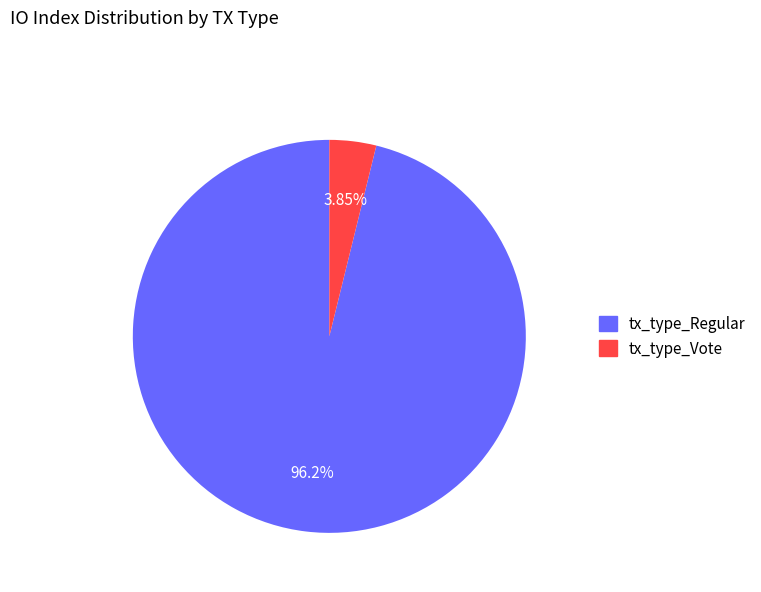

Rank the categories by value from highest to lowest.

tx_type_Regular, tx_type_Vote